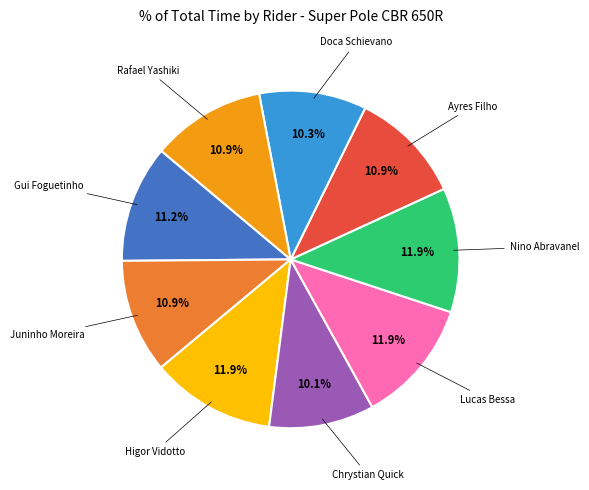

Is there any slice that represents more than half of the pie?

No